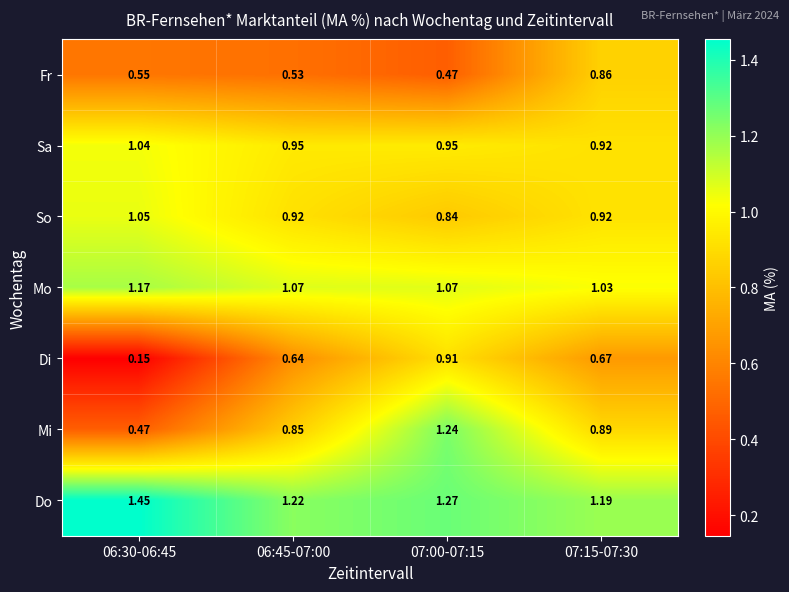

Which series has the largest total across all categories?

Do